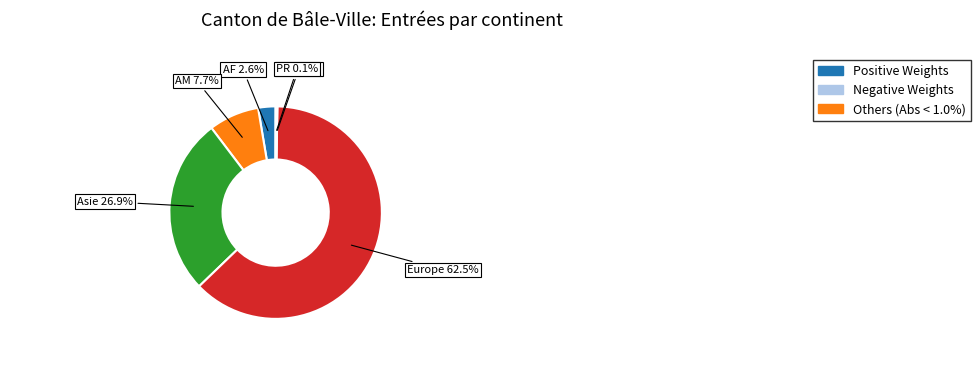

Is there any slice that represents more than half of the pie?

Yes